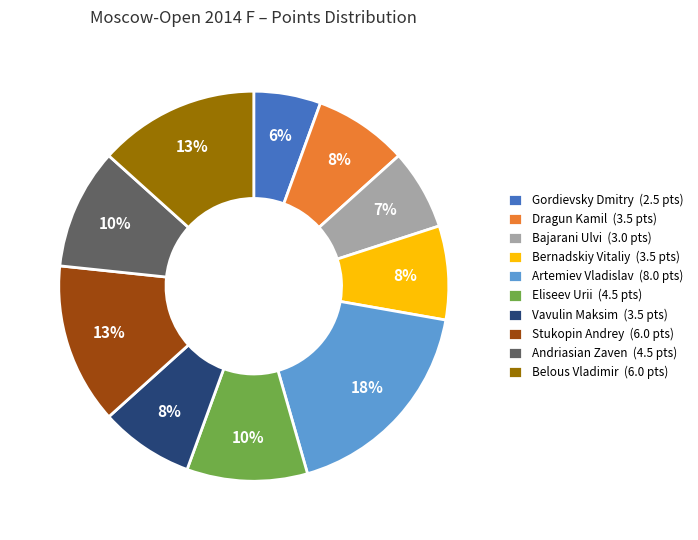

Is it true that Bajarani Ulvi is 7% of the pie?

True